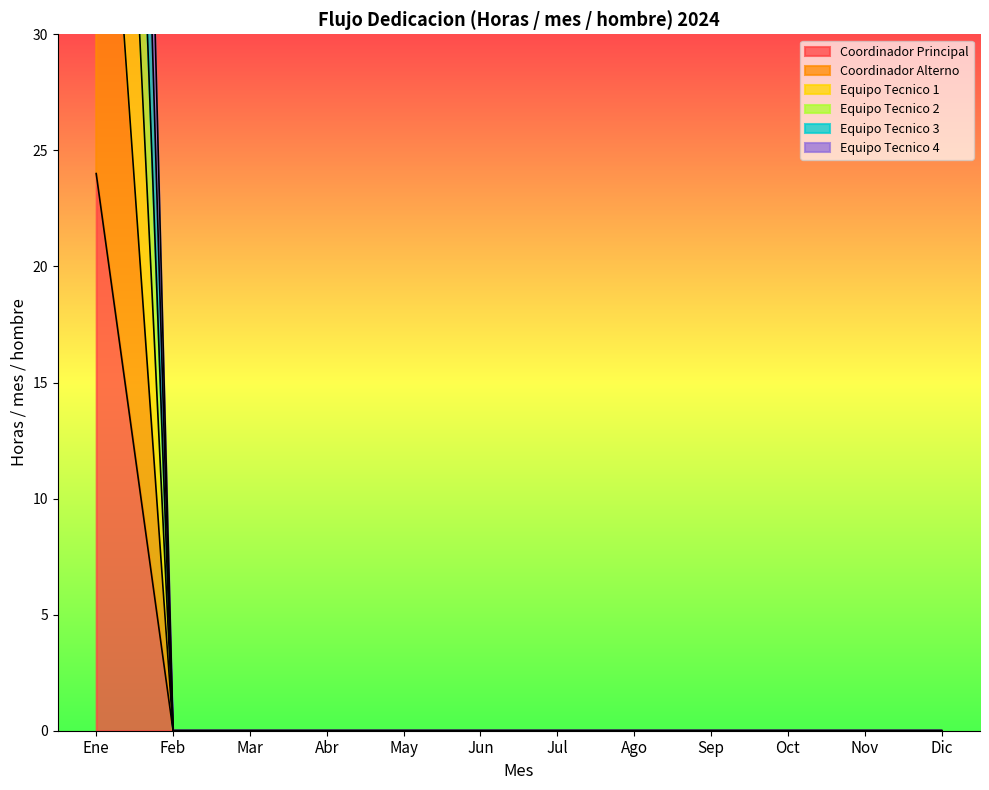

Count the number of data series in this chart.

6